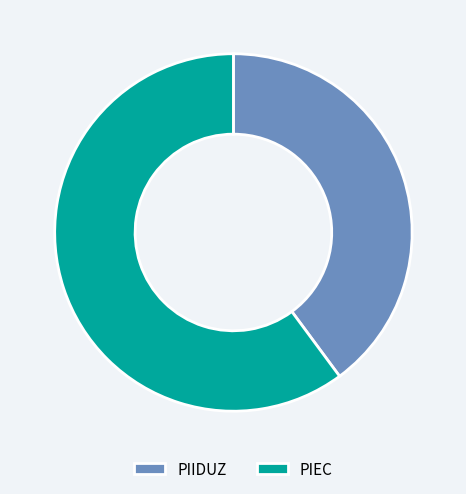

The PIEC slice represents 60% of the pie. True or false?

True